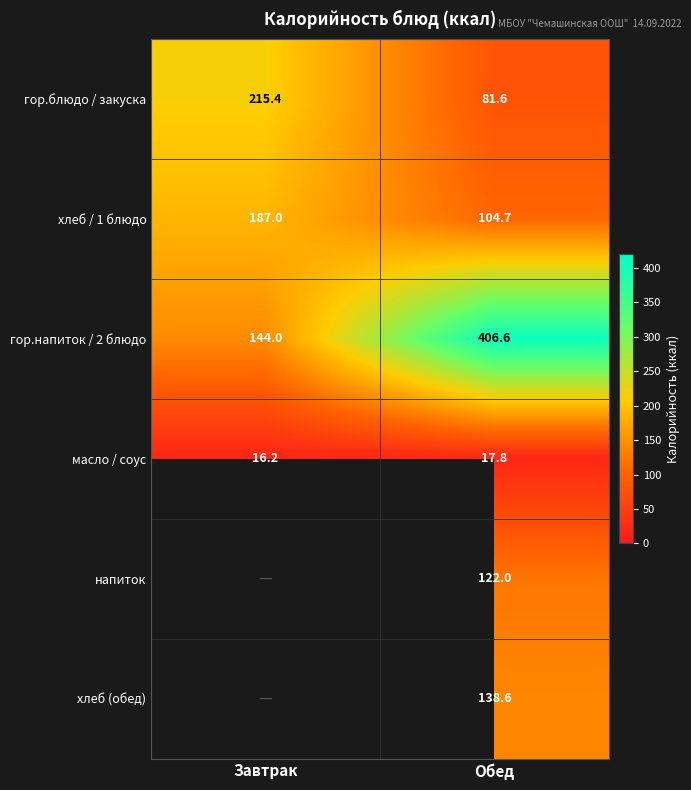

What is the spread (max minus min) of values at Обед?

388.8